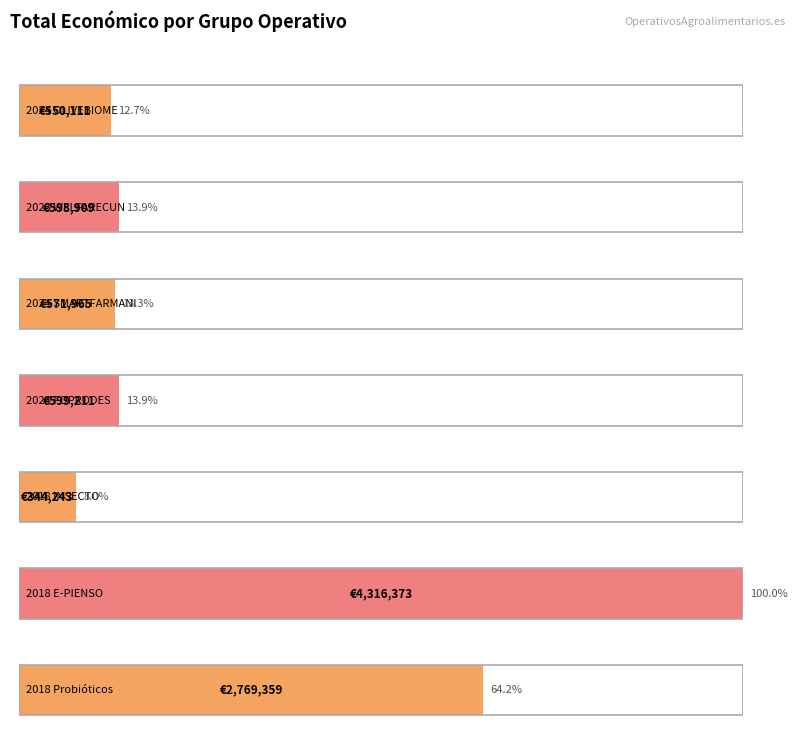

Count the number of data series in this chart.

1